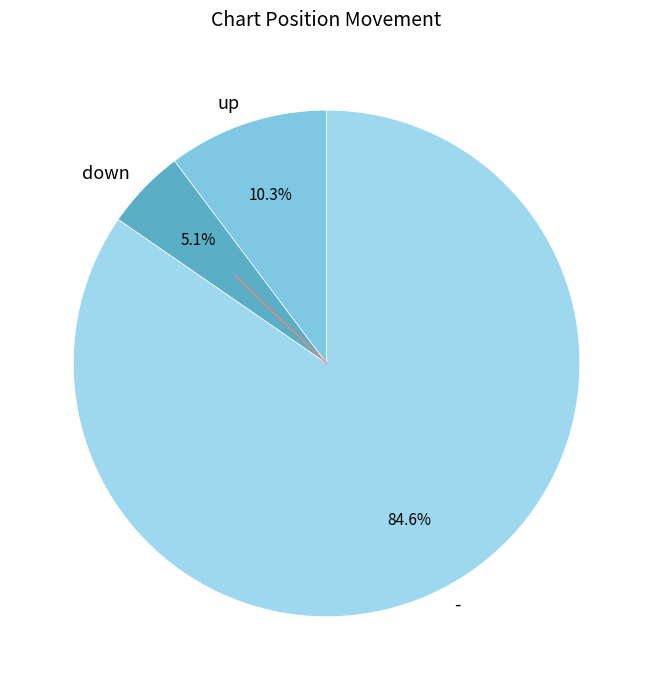

What is the largest slice in the pie chart?

-